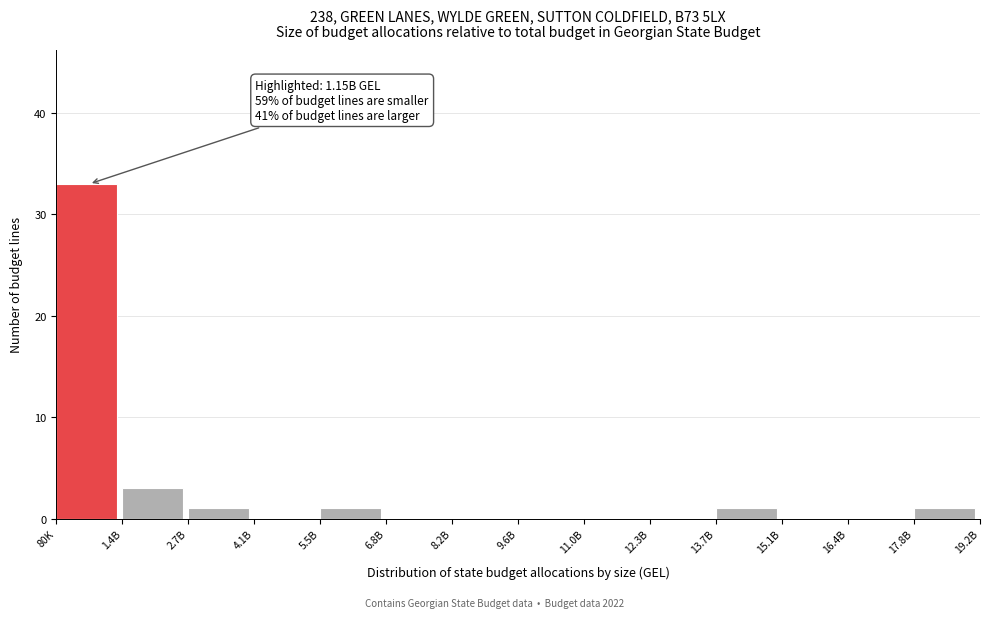

Reading left to right, transcribe all the data shown in this chart.

80K=33	1.4B=3	2.7B=1	4.1B=0	5.5B=1	6.8B=0	8.2B=0	9.6B=0	11.0B=0	12.3B=0	13.7B=1	15.1B=0	16.4B=0	17.8B=1